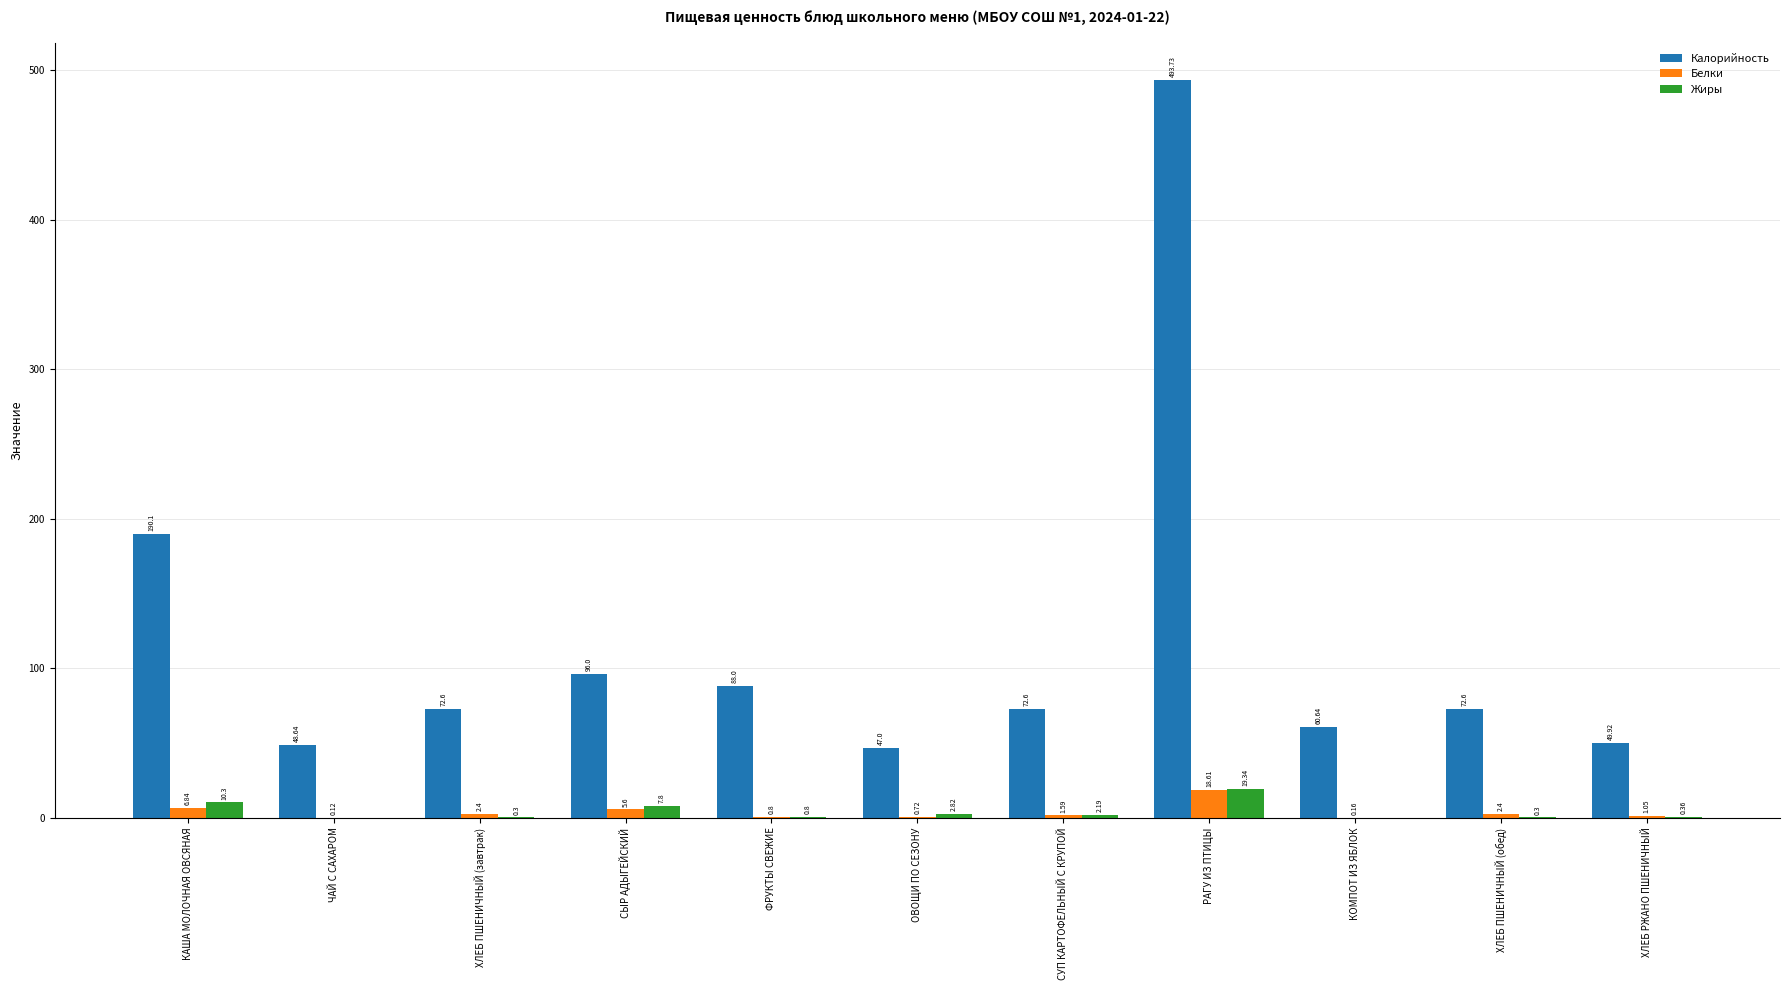

Between ФРУКТЫ СВЕЖИЕ and СУП КАРТОФЕЛЬНЫЙ С КРУПОЙ, which series saw the biggest shift?

Калорийность